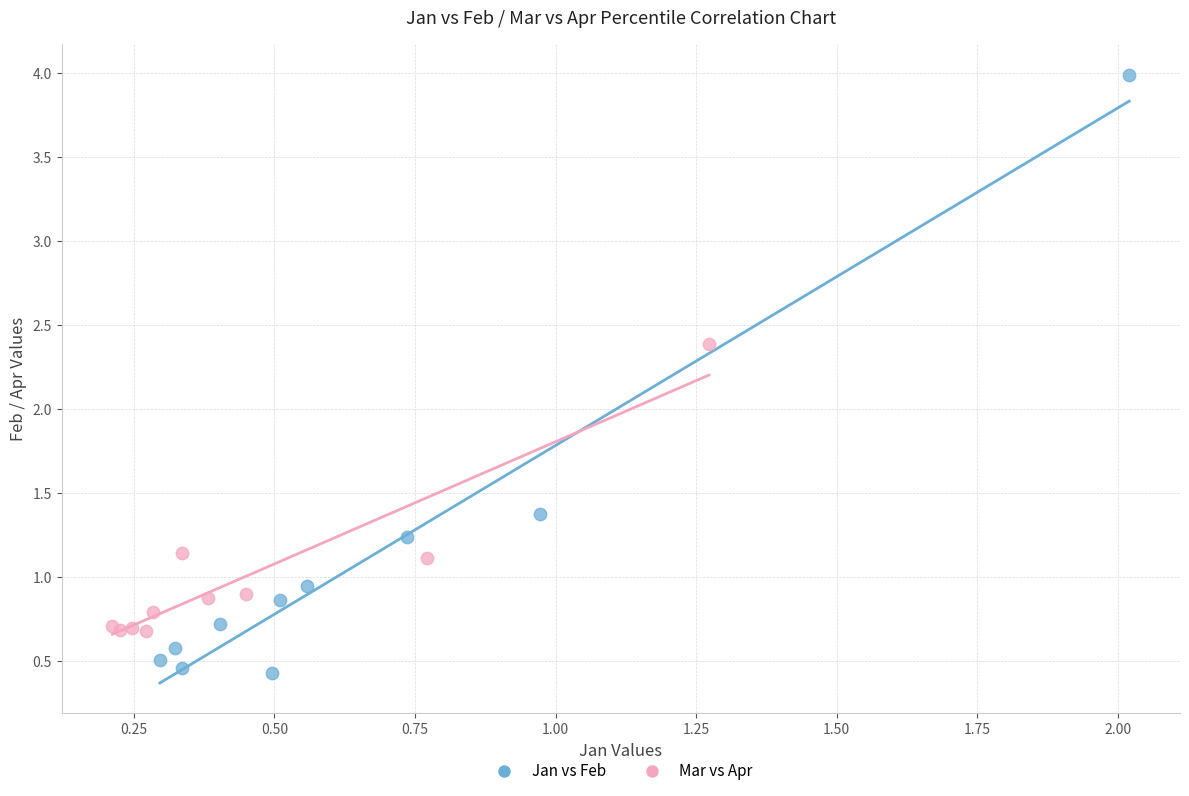

What are all the series names shown in the legend?

Jan vs Feb, Mar vs Apr